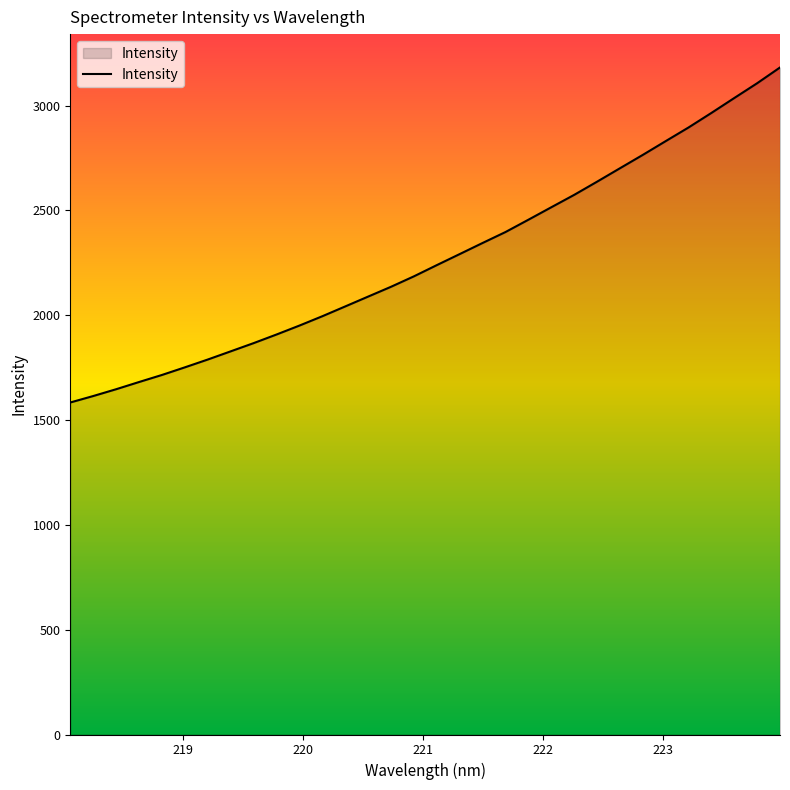

What is the difference between the maximum and minimum values?

1598.1